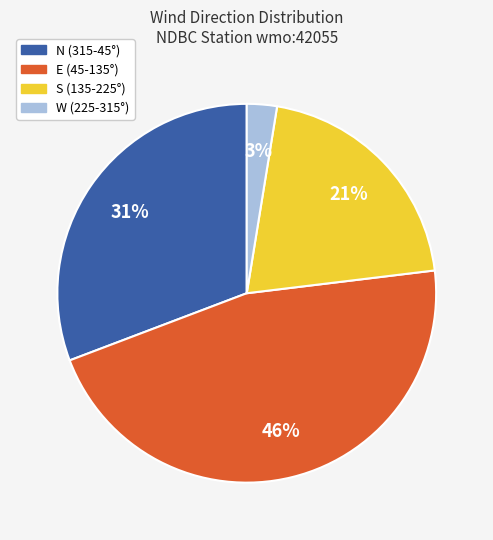

Is it true that S (135-225°) is 21% of the pie?

True